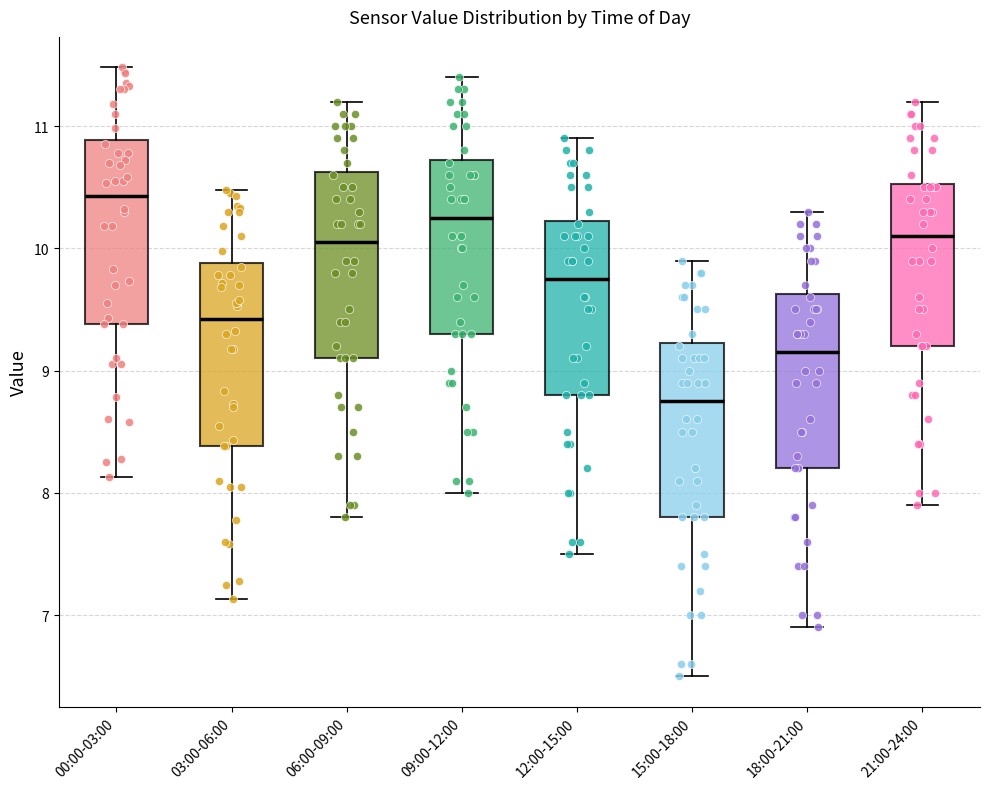

Where is the upper edge of the box for 03:00-06:00 on the y-axis? The values are not printed on the chart, so give them approximately, as read against the axis.

9.9